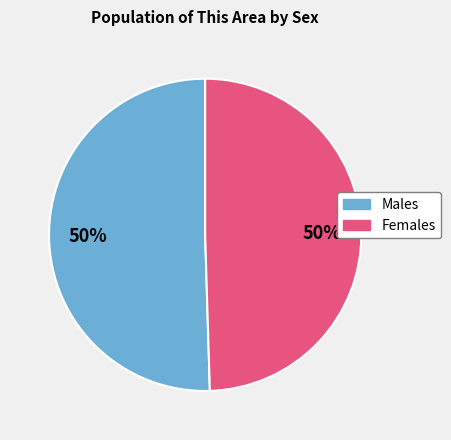

What is the smallest slice in the pie chart?

Female